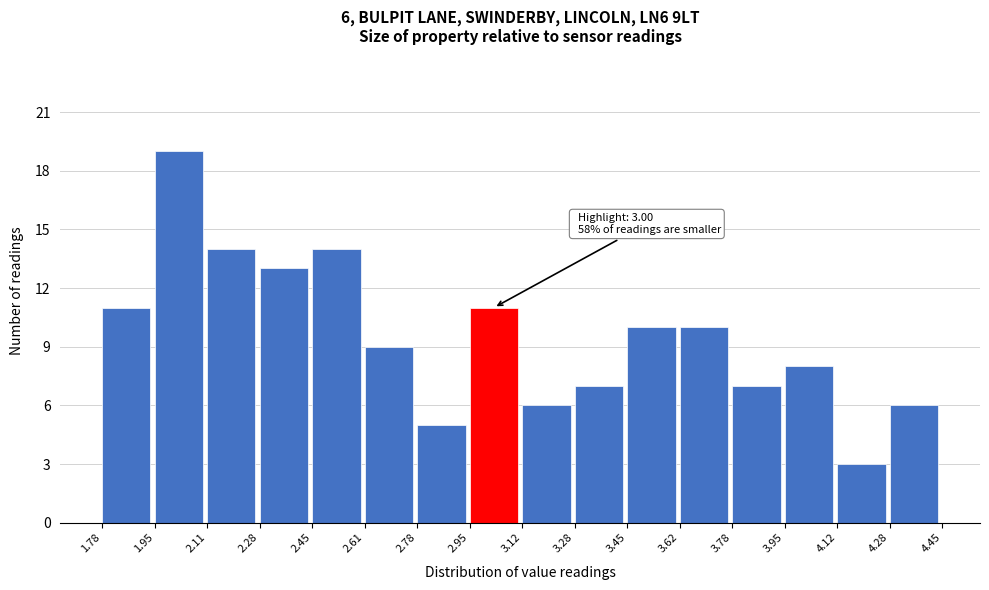

Over which range of the x-axis is the bar tallest?

1.95 to 2.11